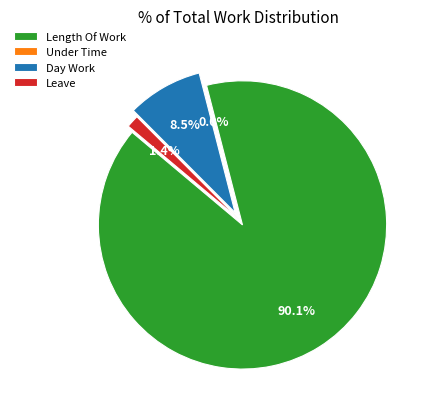

What percentage do Under Time and Leave together represent?

1.4%